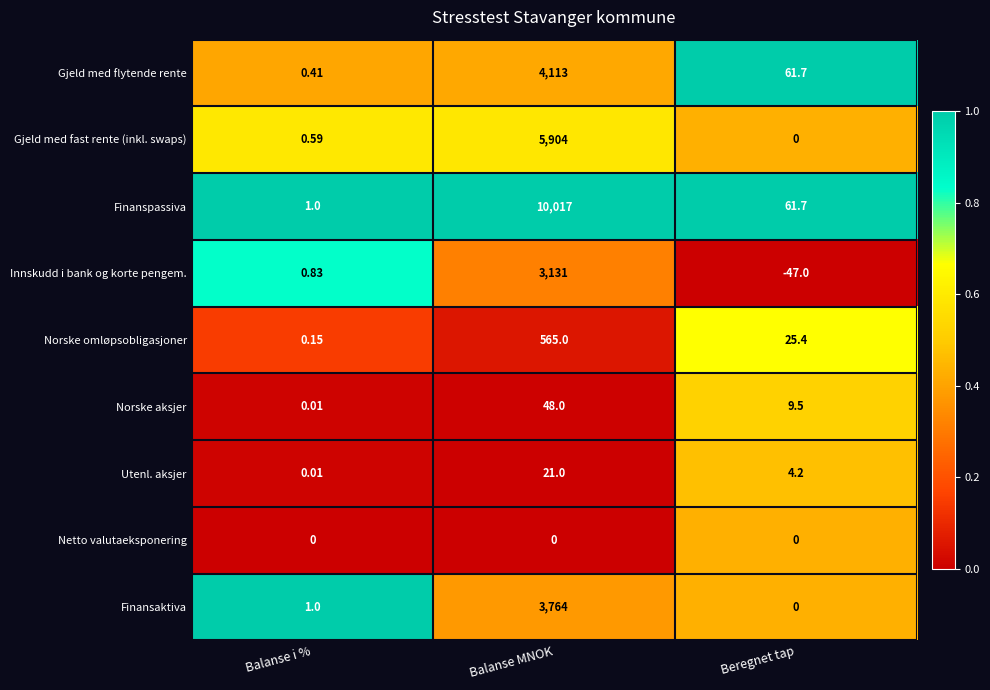

At which category is the sum across all series the highest?

Balanse MNOK